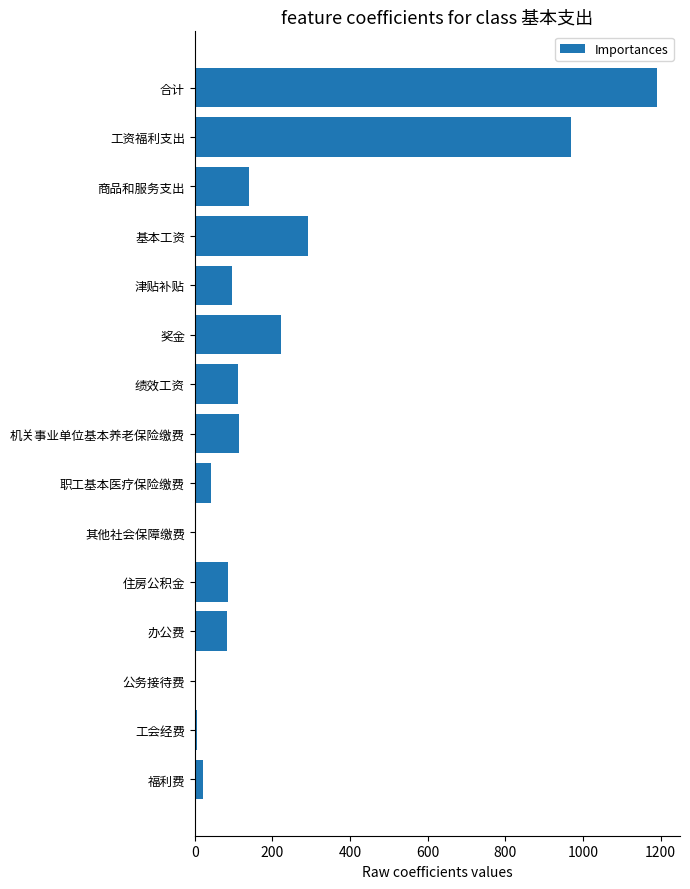

Between 职工基本医疗保险缴费 and 其他社会保障缴费, which is larger?

职工基本医疗保险缴费